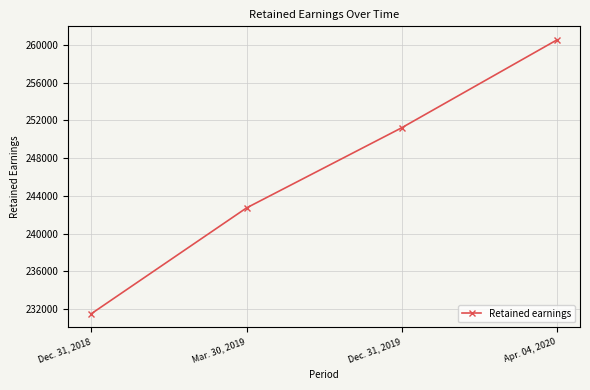

The value at Dec. 31, 2018 is 231525. True or false?

True